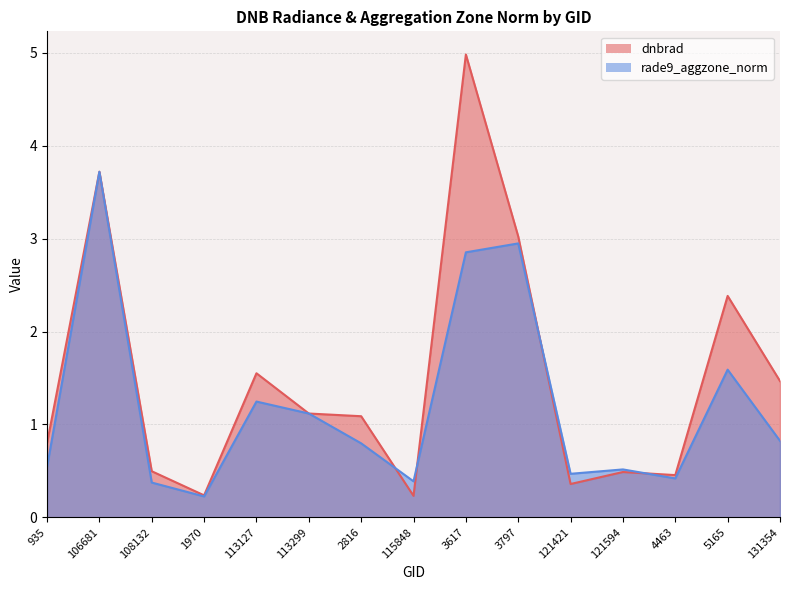

What are all the series names shown in the legend?

dnbrad, rade9_aggzone_norm